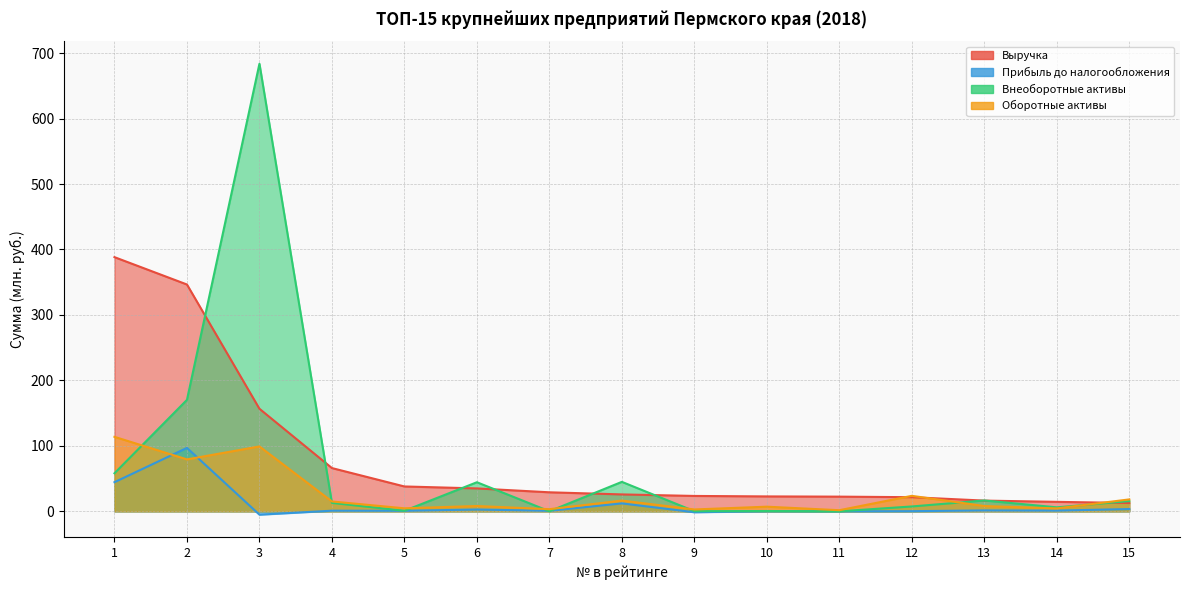

At how many categories does at least one series exceed 553?

1